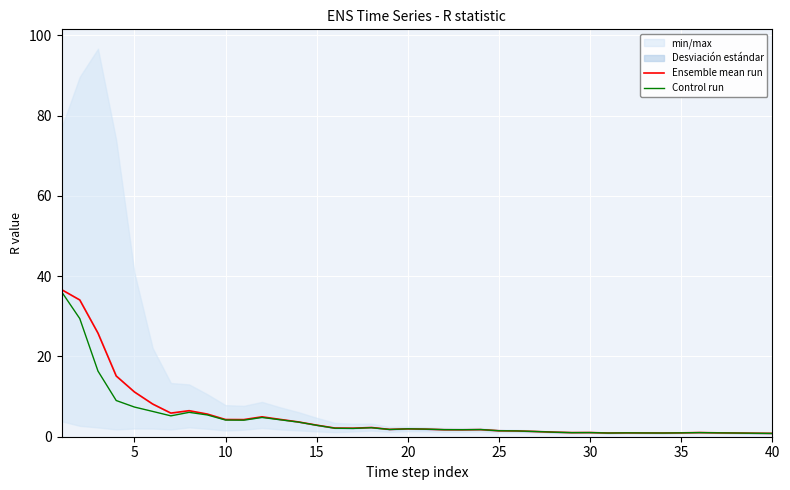

After their last crossing, which series has the higher values: Control run or Ensemble mean run?

Ensemble mean run